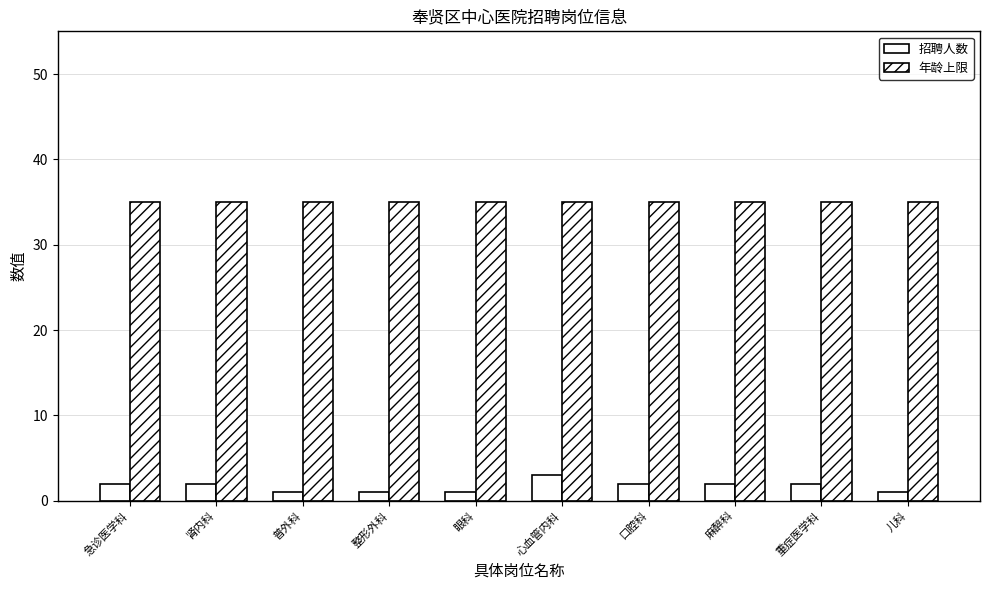

What value does the 招聘人数 series have at 儿科?

1